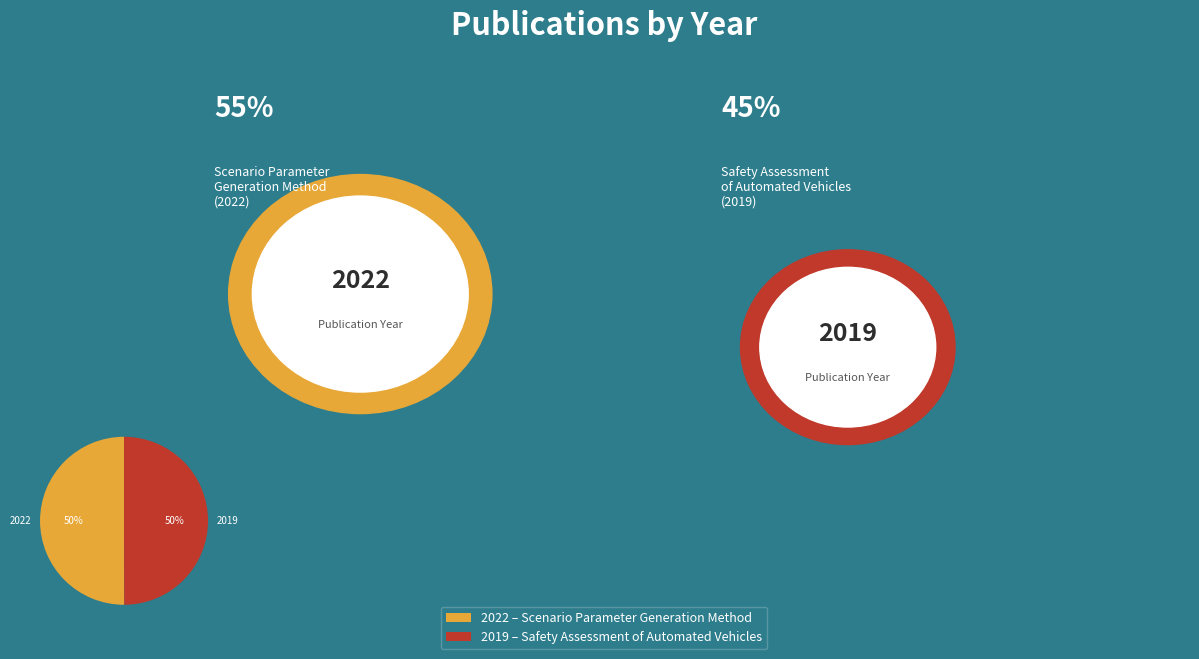

How many slices are in this pie chart?

2